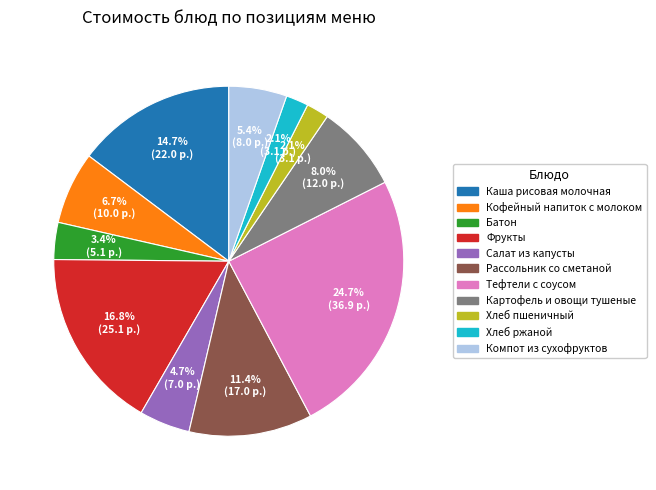

To the nearest percent, what portion does Тефтели с соусом represent?

25%